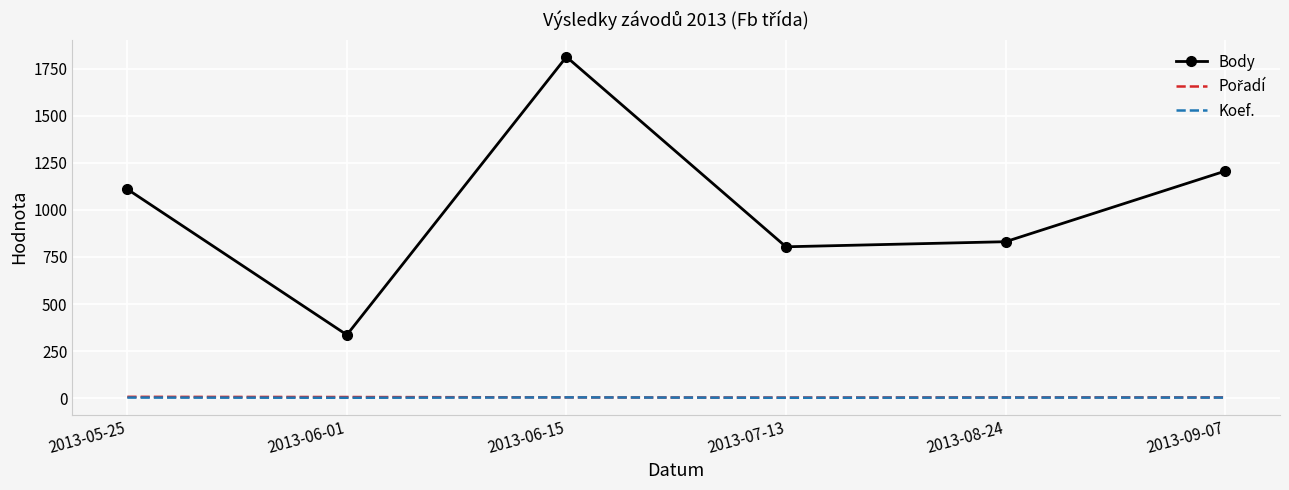

Which category has the lowest value in the Body series?

2013-06-01